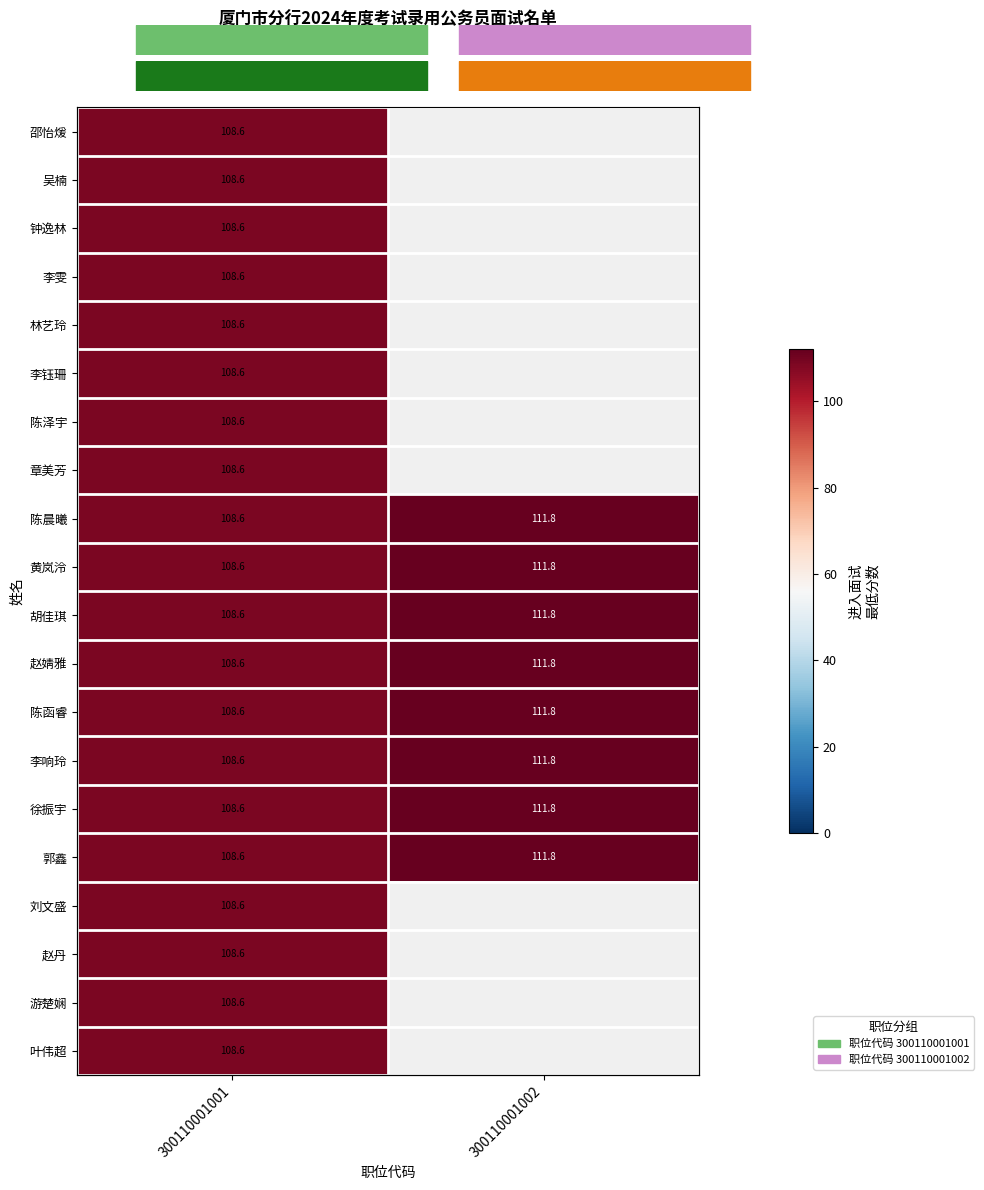

Read the 陈泽宇 value at 300110001001.

108.6